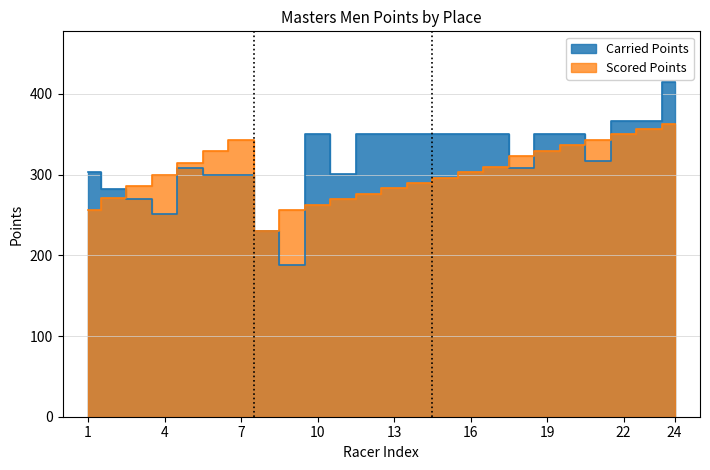

What is the difference between the Carried Points values at 9 and 3?

80.0